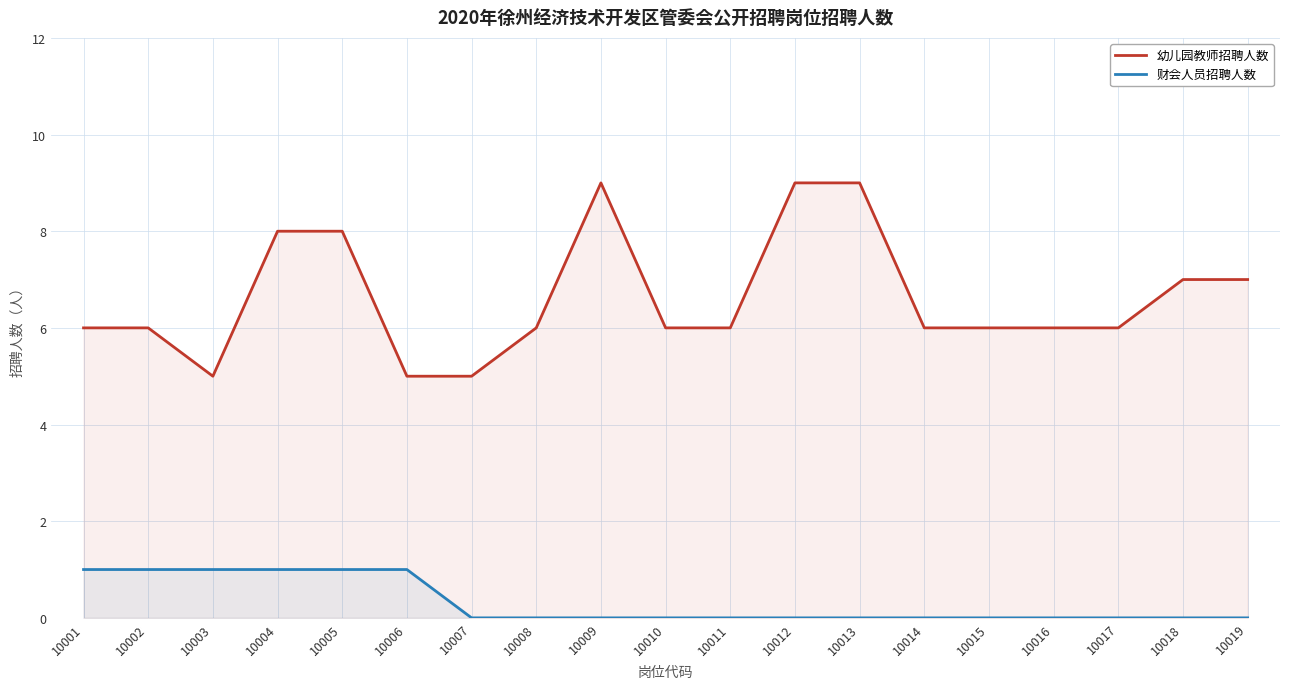

What is the value of the 幼儿园教师招聘人数 point at the 14th from the left?

6